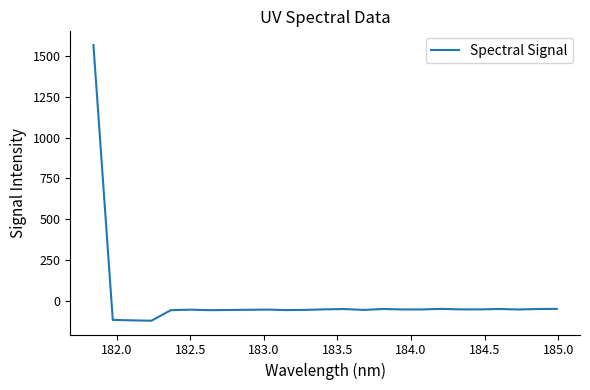

How many values are below zero?

24